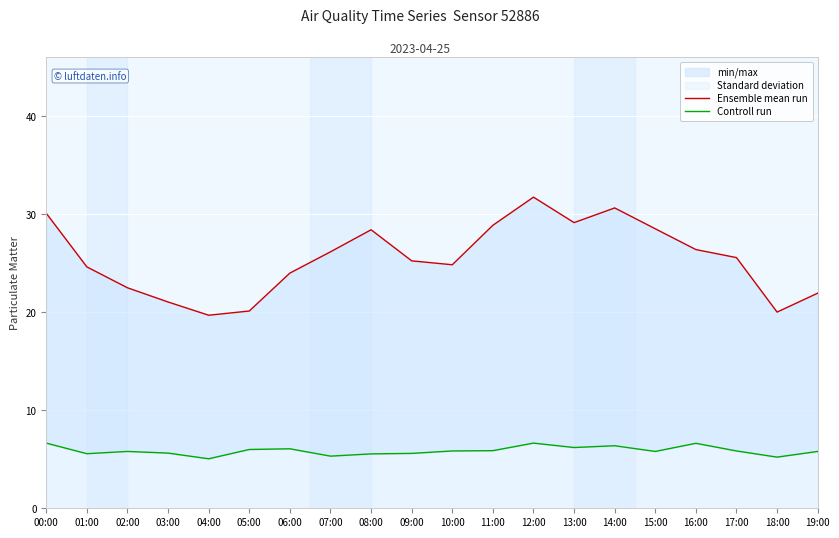

At 03:00, list the series in order from largest to smallest.

Ensemble mean run, Controll run